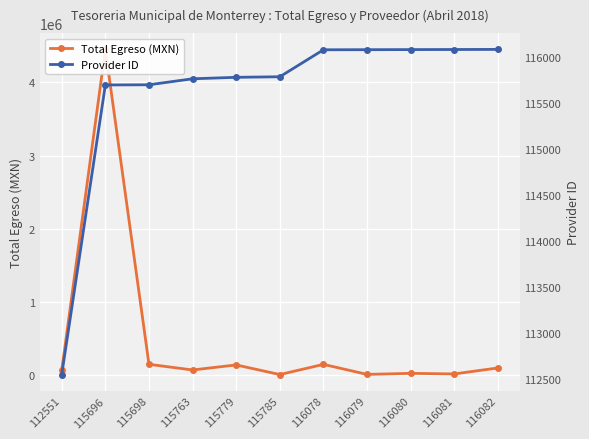

List the series in order of their peak value, lowest first.

Provider ID, Total Egreso (MXN)